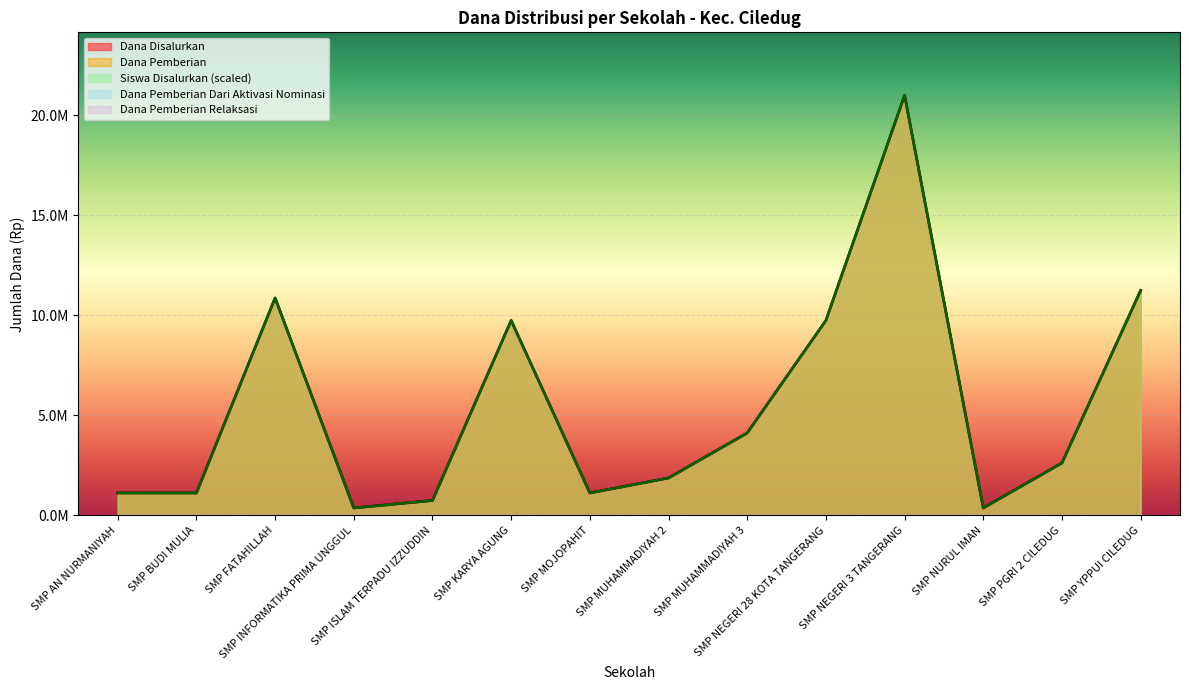

List the series in order of their peak value, lowest first.

Dana Disalurkan, Dana Pemberian, Siswa Disalurkan